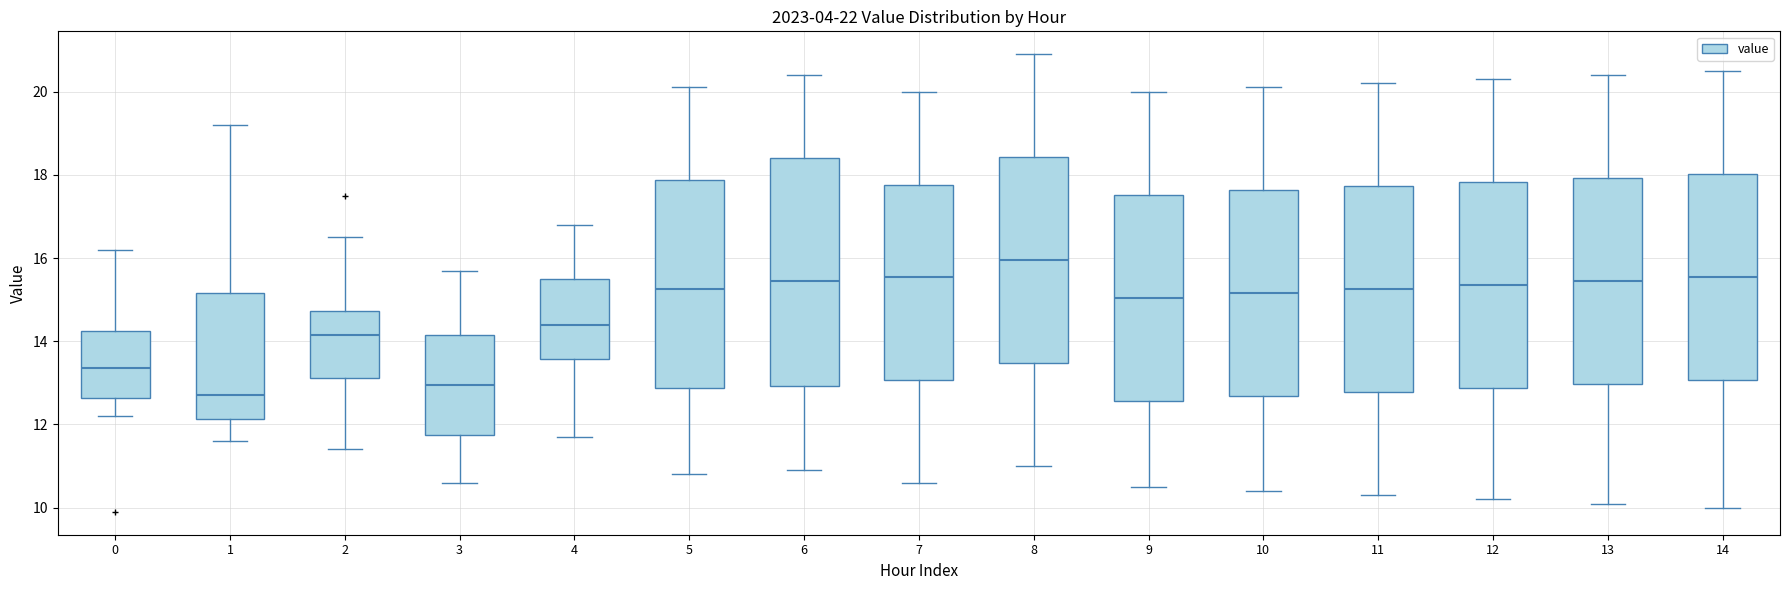

Which box is the tallest, from its lower edge to its upper edge?

6